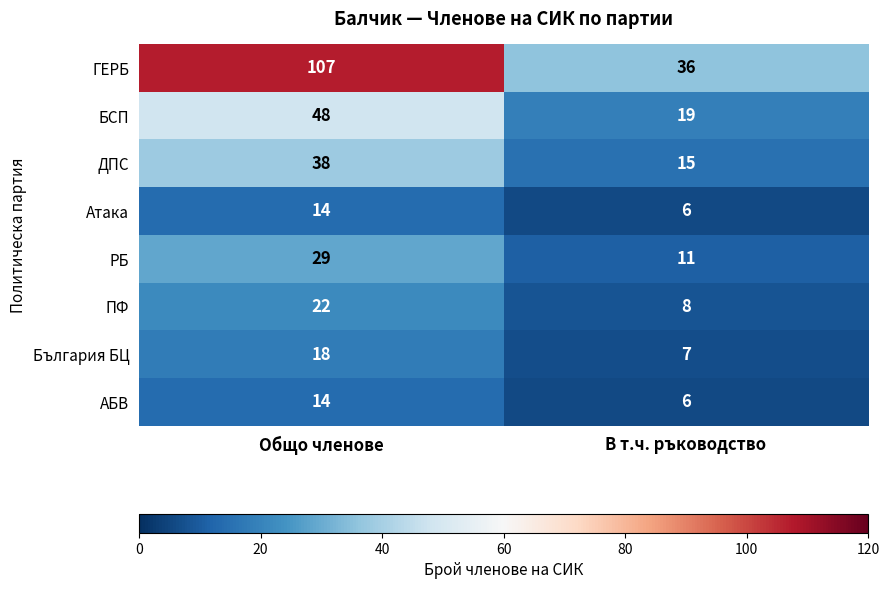

What is the lowest value of the АБВ series?

6